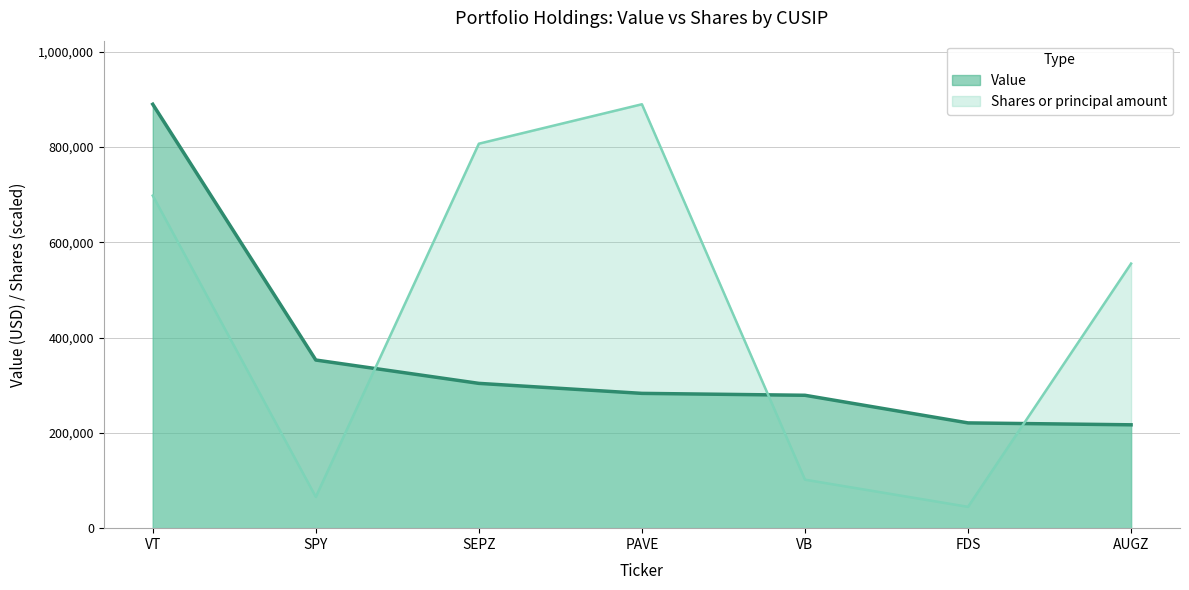

Where do Value and Shares or principal amount first cross each other?

SPY and SEPZ